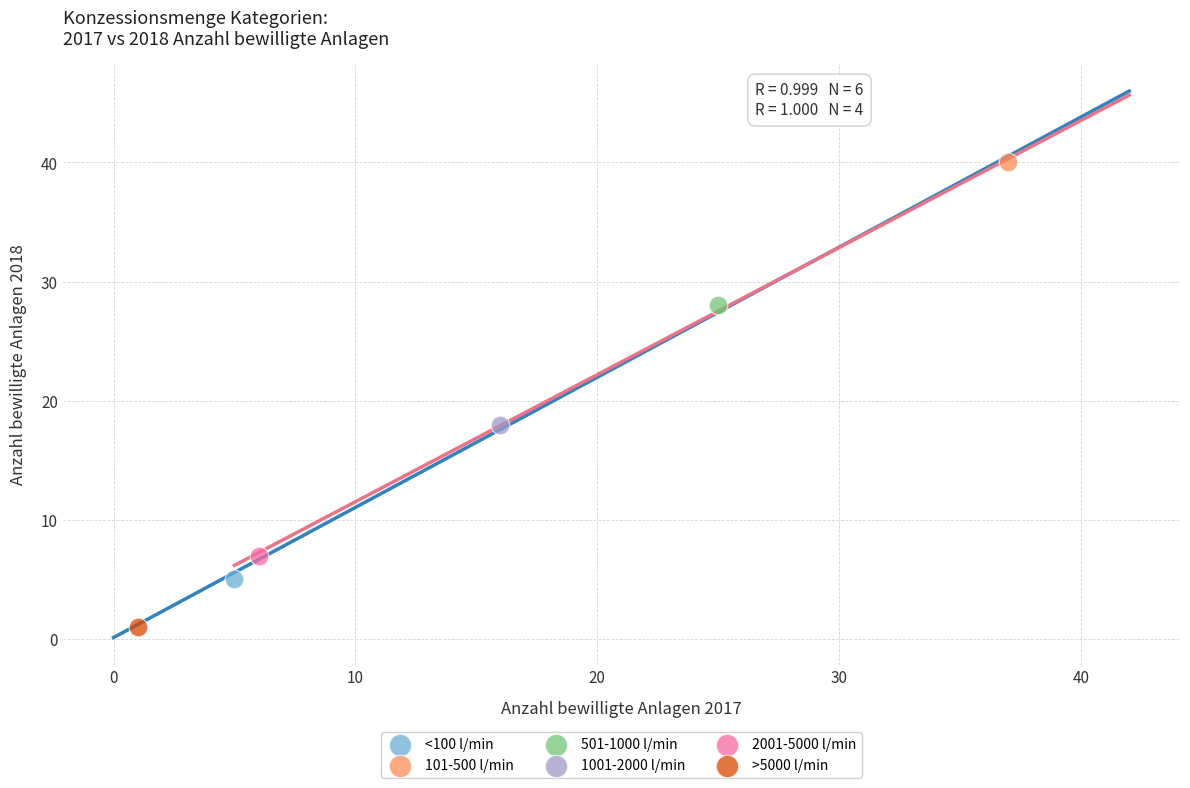

Which series contains the lowest Y value?

>5000 l/min